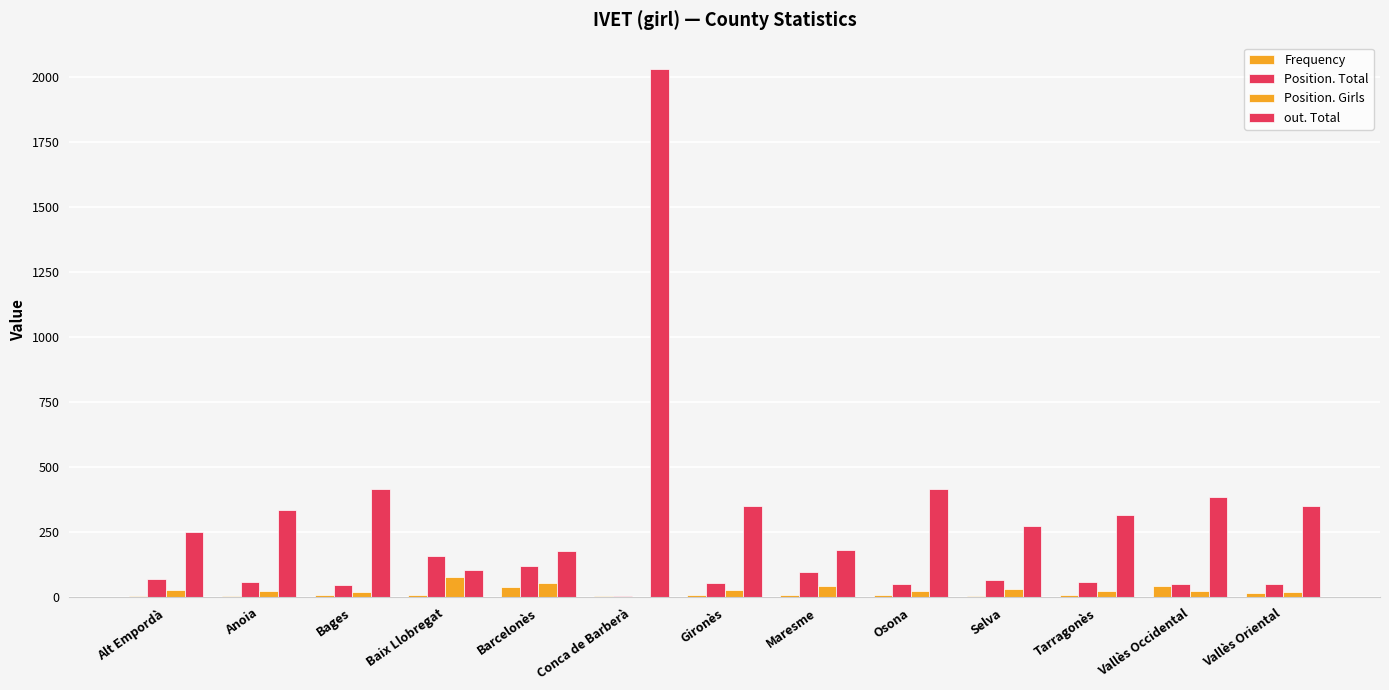

At which category is the sum across all series the highest?

Conca de Barberà